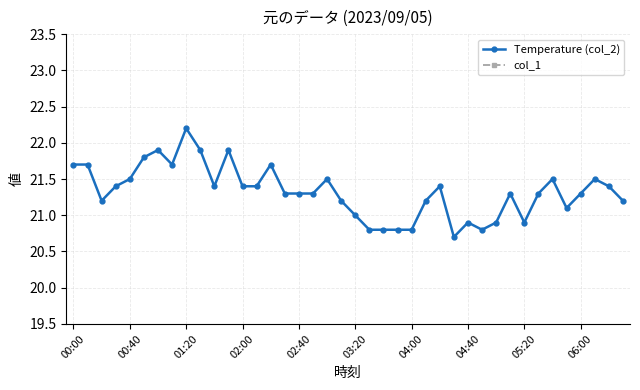

Does the chart display data point markers on the line(s)?

Yes